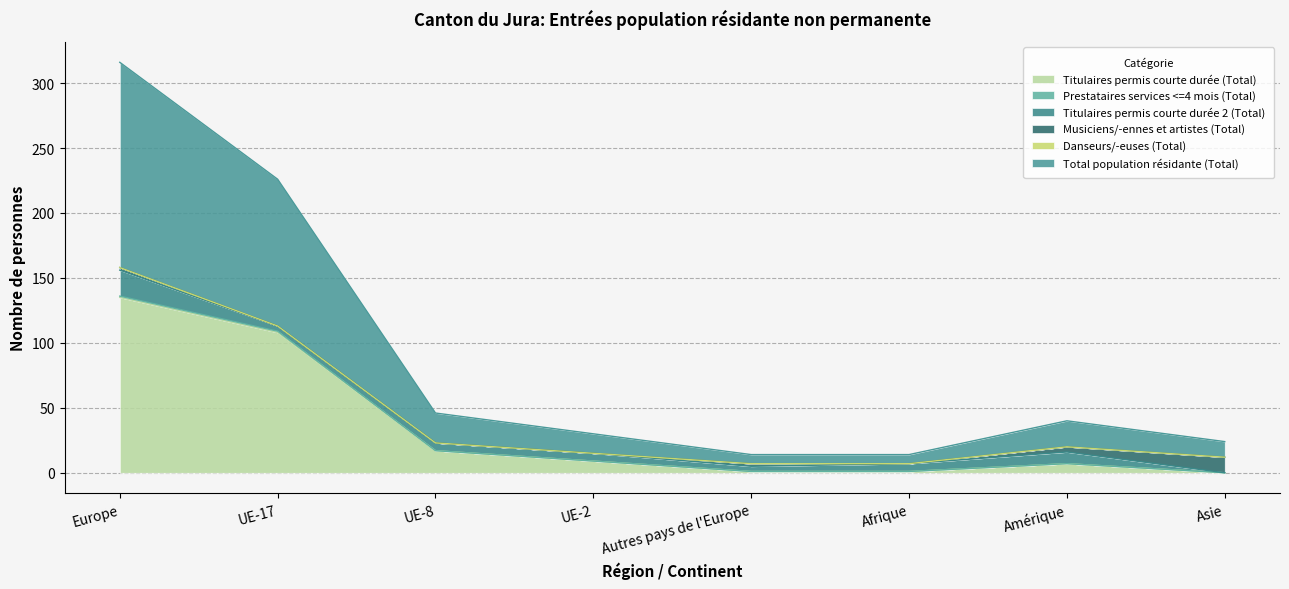

The Titulaires permis courte durée (Total) series shows 1 at Afrique. True or false?

True